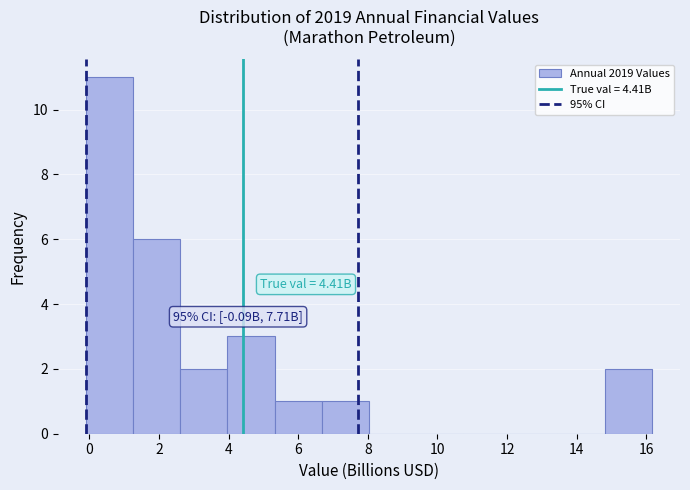

Over which range of the x-axis is the bar tallest?

0.0 to 1.2